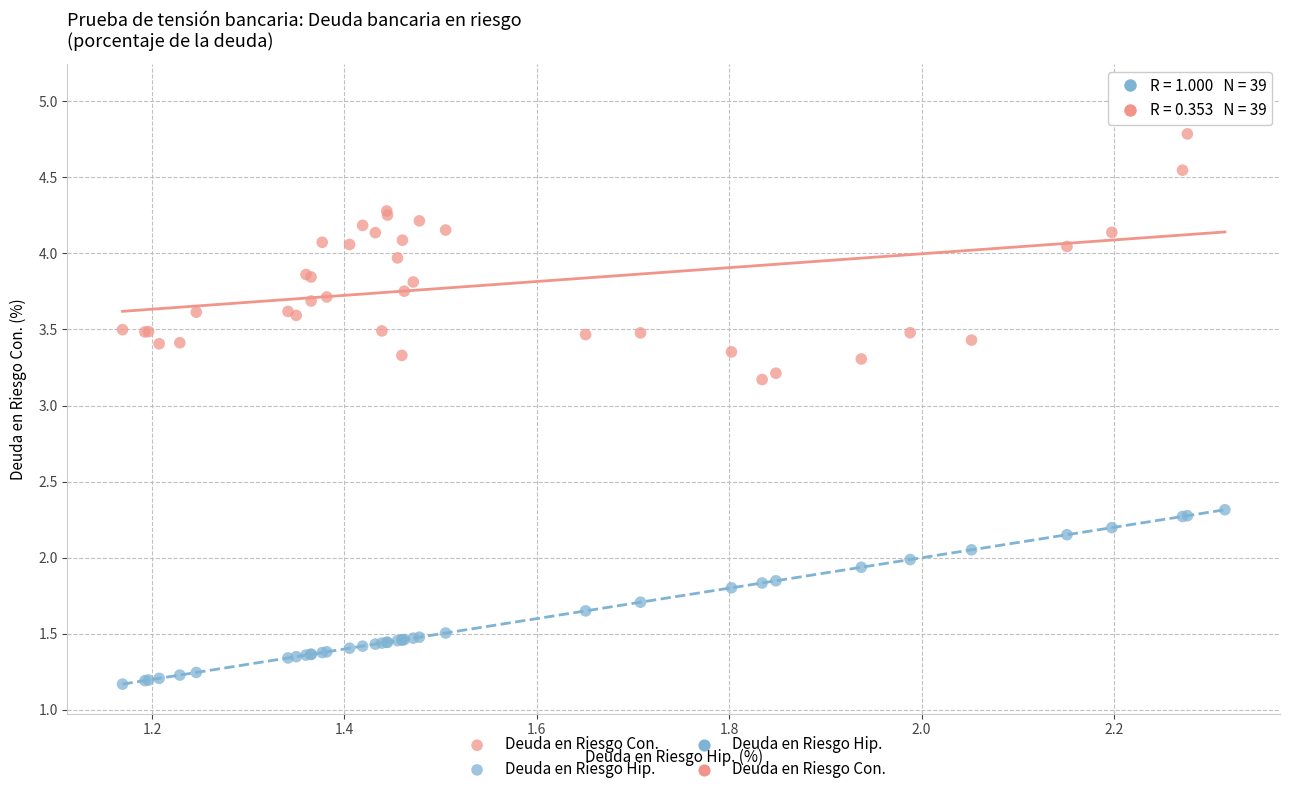

Which series contains the highest Y value?

Deuda en Riesgo Con.